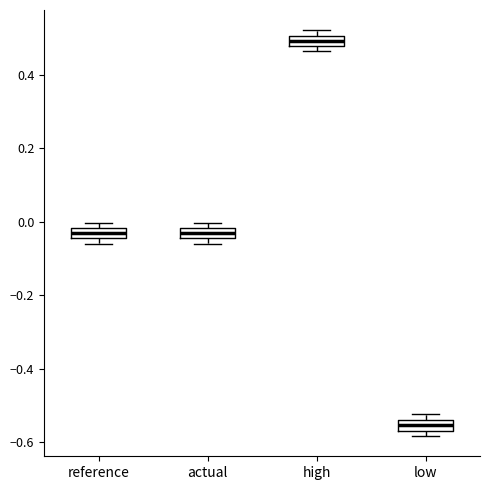

Where is the lower edge of the box for low on the y-axis? The values are not printed on the chart, so give them approximately, as read against the axis.

-0.56